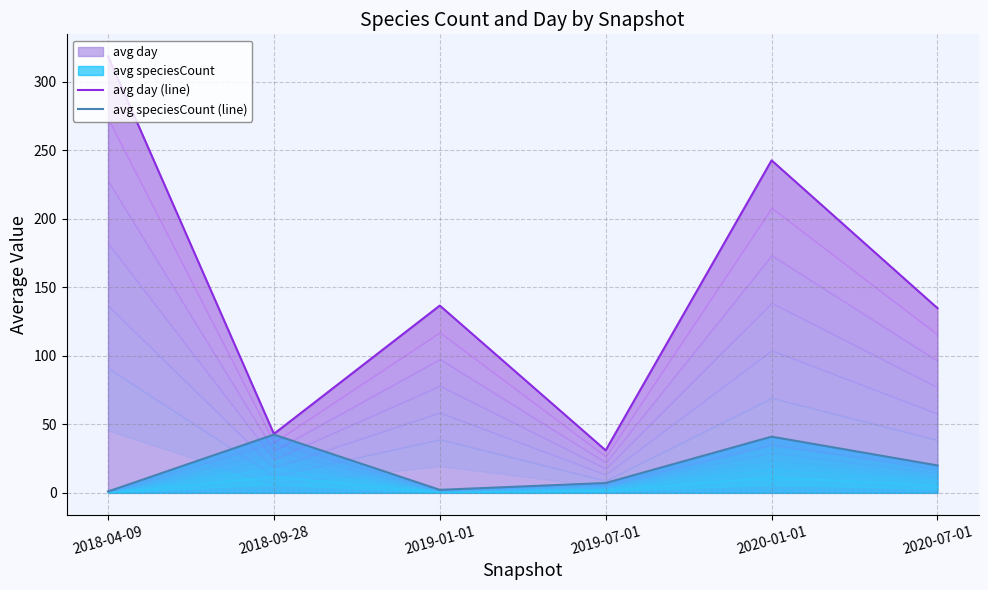

Does the chart display data point markers on the line(s)?

No